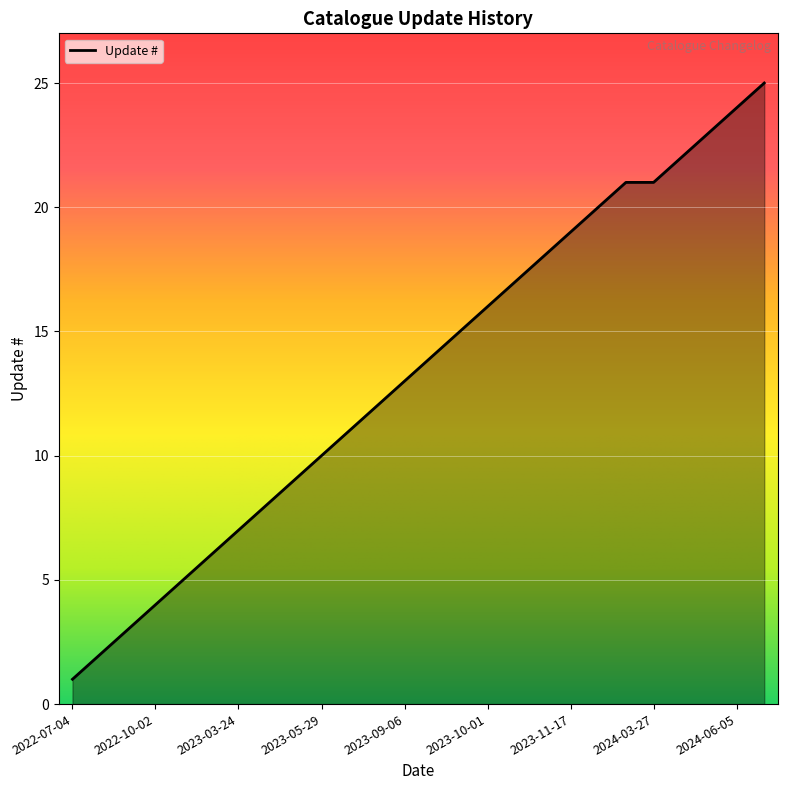

What is the difference between the maximum and minimum values?

24